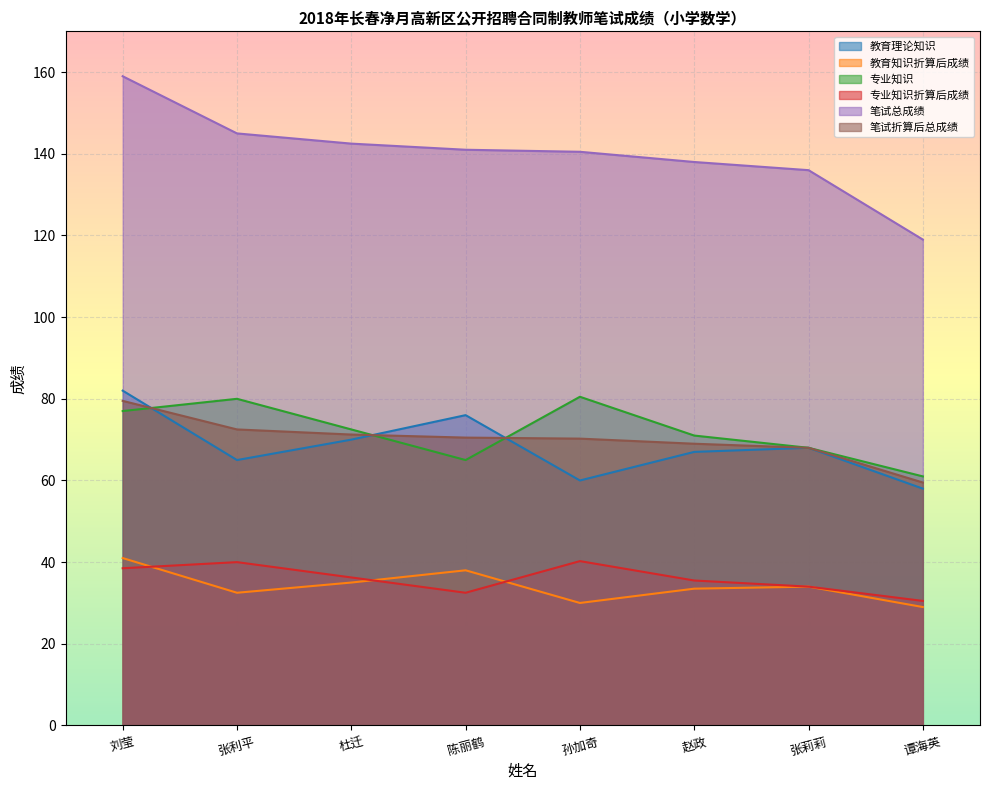

What is the minimum value shown in the chart?

29.0